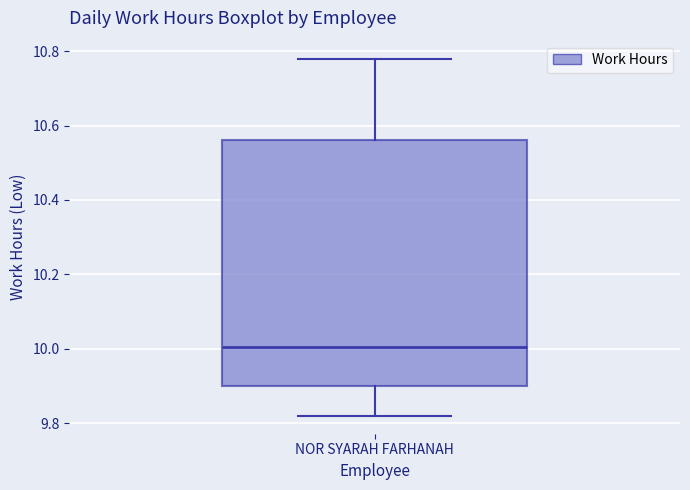

Transcribe this box plot: give where the median line is, the range the box spans, and where the two whiskers end, as read against the y-axis. The values are not printed on the chart, so give them approximately, as read against the axis.

median 10.00, box 9.90 to 10.56, whiskers 9.82 to 10.78